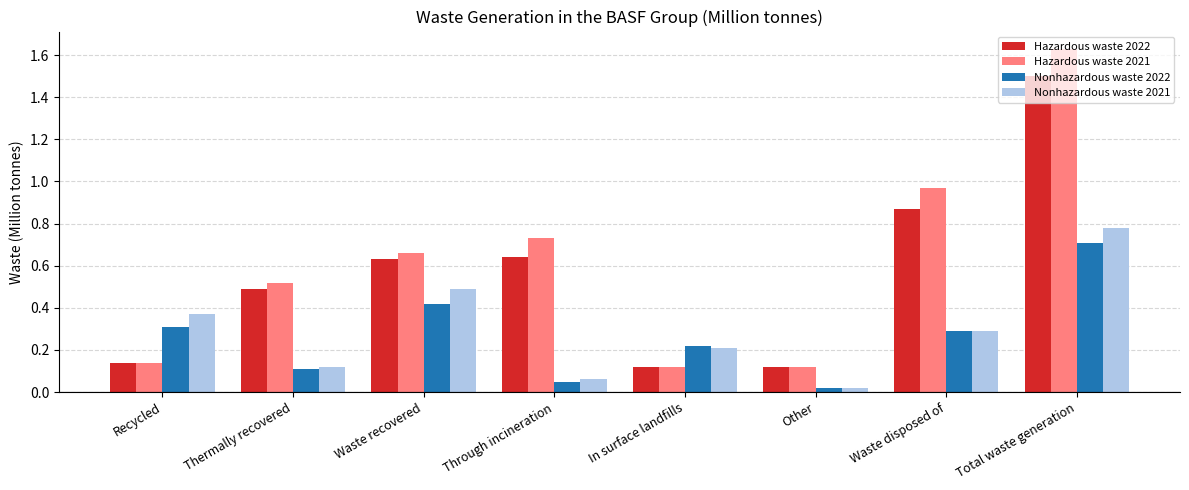

What is the sum of all Nonhazardous waste 2022 values?

2.1